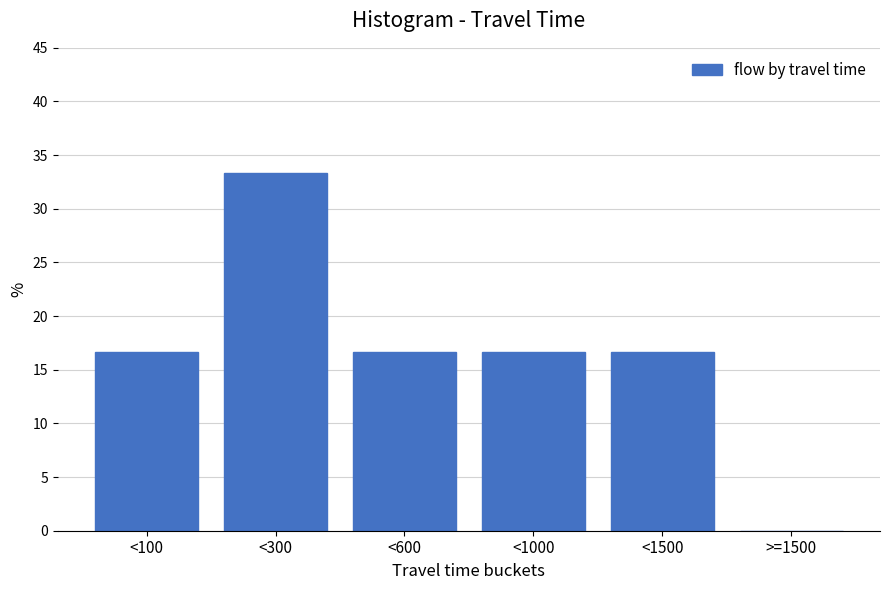

Reading right to left, list all the values displayed in this chart.

>=1500=0.0	<1500=16.7	<1000=16.7	<600=16.7	<300=33.3	<100=16.7